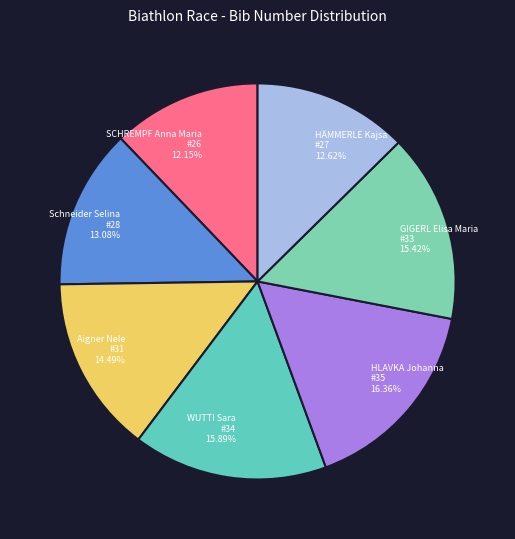

To the nearest percent, what is the difference between the largest and smallest slice percentages?

4%